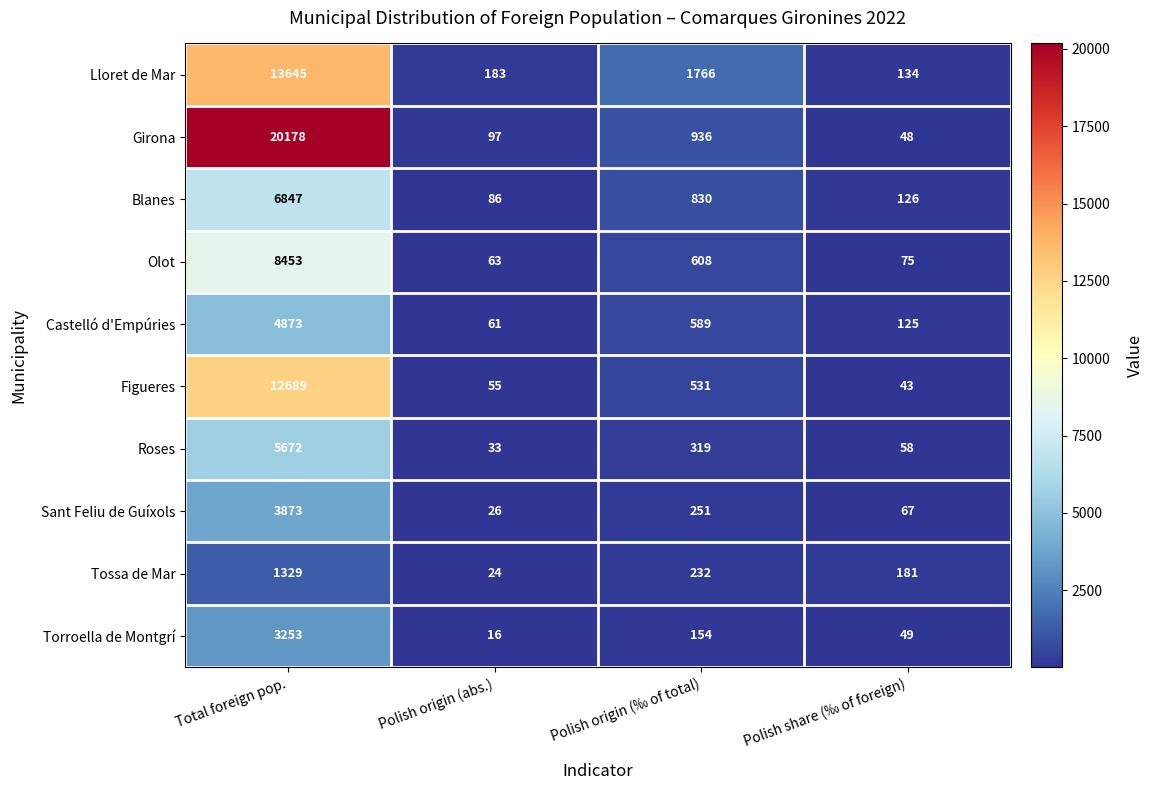

What is the difference between the highest and lowest values at Polish origin (‰ of total)?

1612